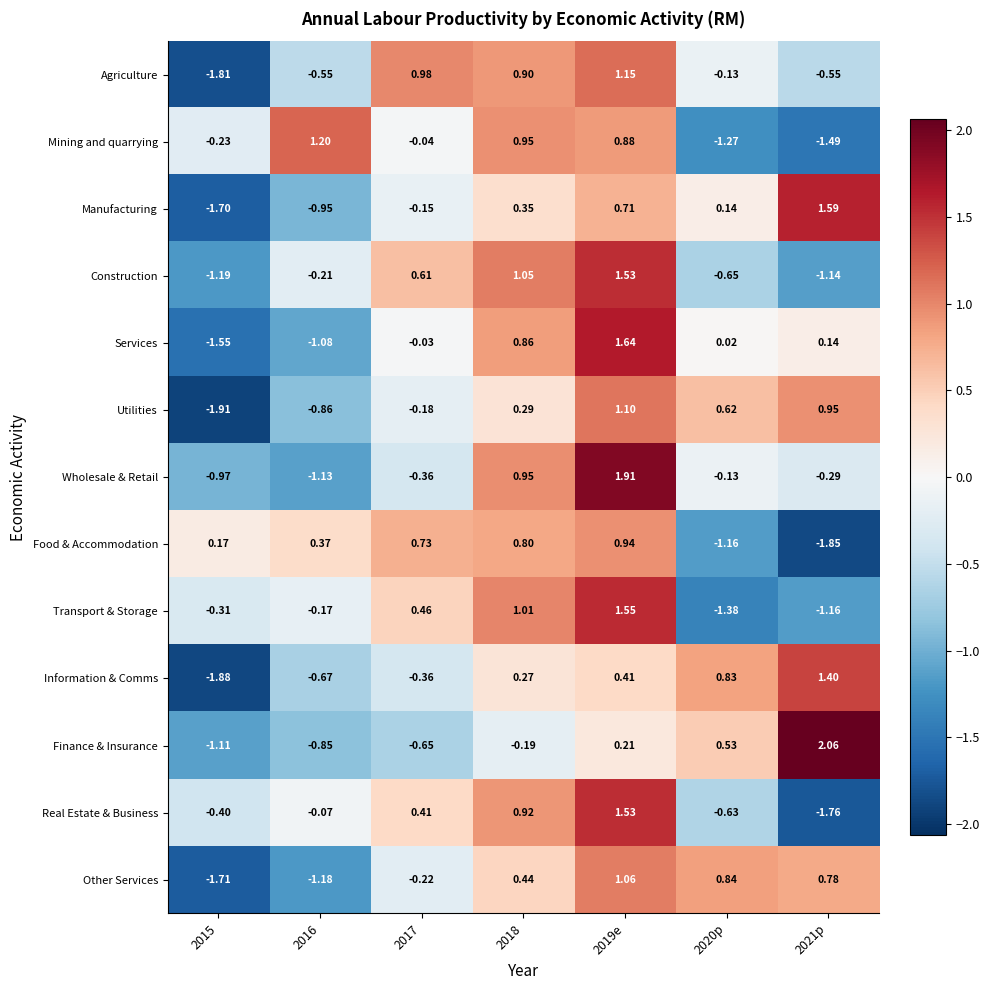

Rank the series at 2015 from highest to lowest value.

Food & Accommodation, Mining and quarrying, Transport & Storage, Real Estate & Business, Wholesale & Retail, Finance & Insurance, Construction, Services, Manufacturing, Other Services, Agriculture, Information & Comms, Utilities